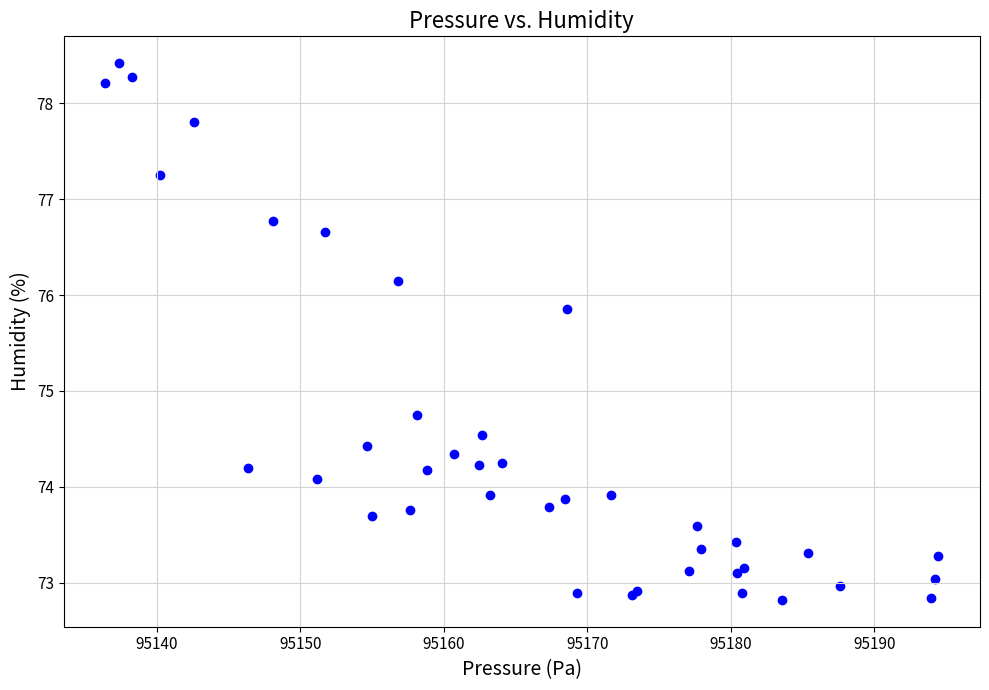

What Y value in the scatter plot is closest to 75?

74.8